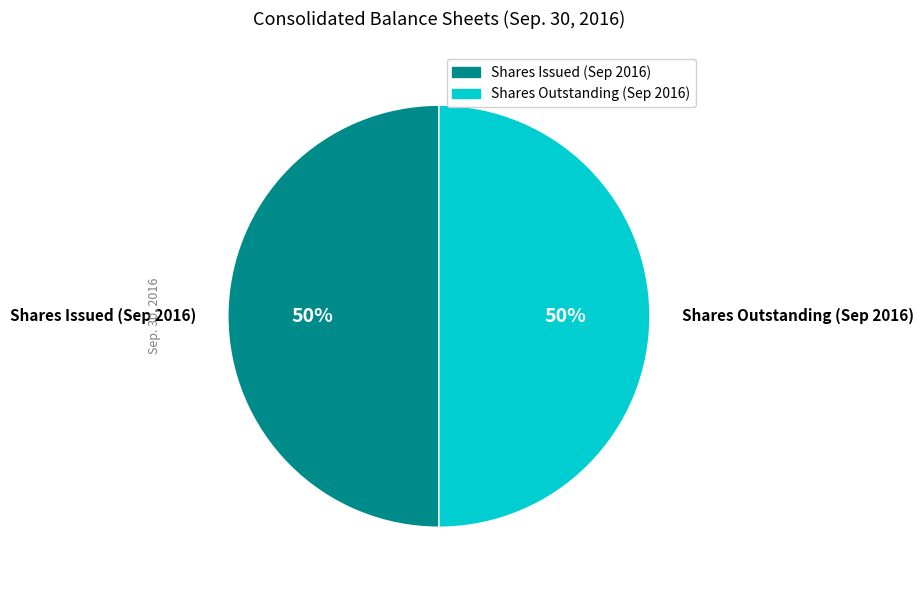

To the nearest percent, what is the average slice percentage?

50%